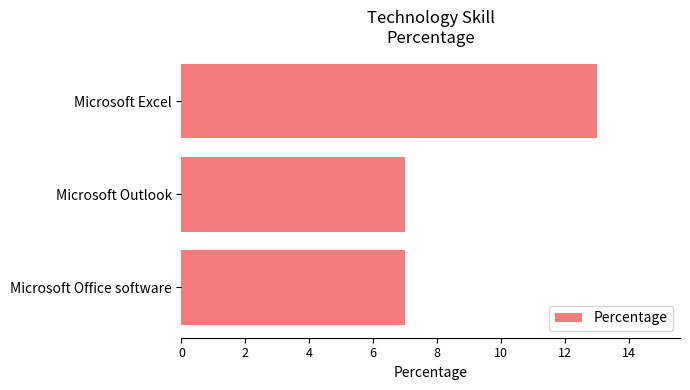

Which label corresponds to the largest value in the chart?

Microsoft Excel